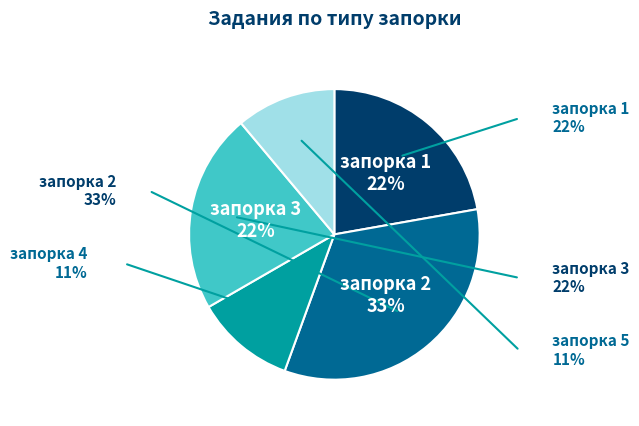

To the nearest percent, what is the average slice percentage?

20%